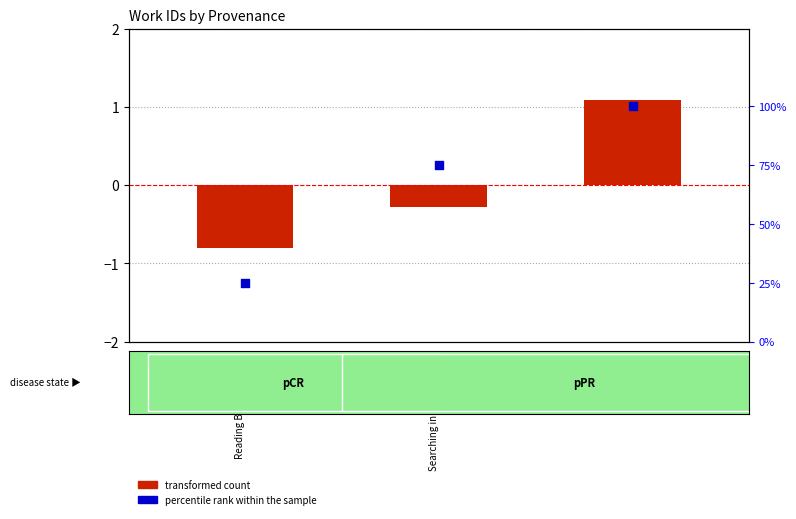

What are all the series names shown in the legend?

transformed count, percentile rank within the sample